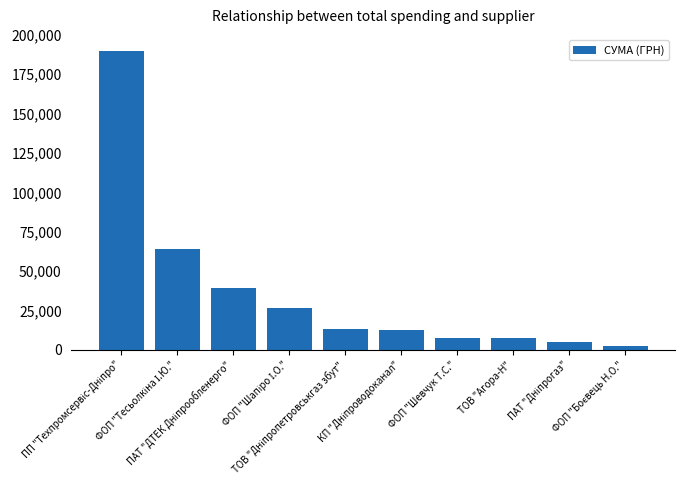

What is the greatest value displayed?

189601.4